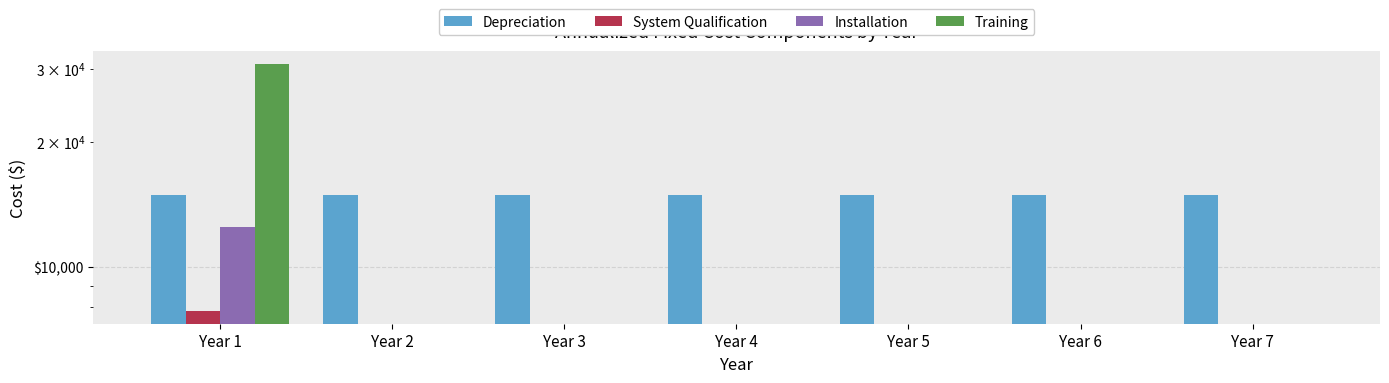

Which category has the lowest value in the Depreciation series?

Year 1